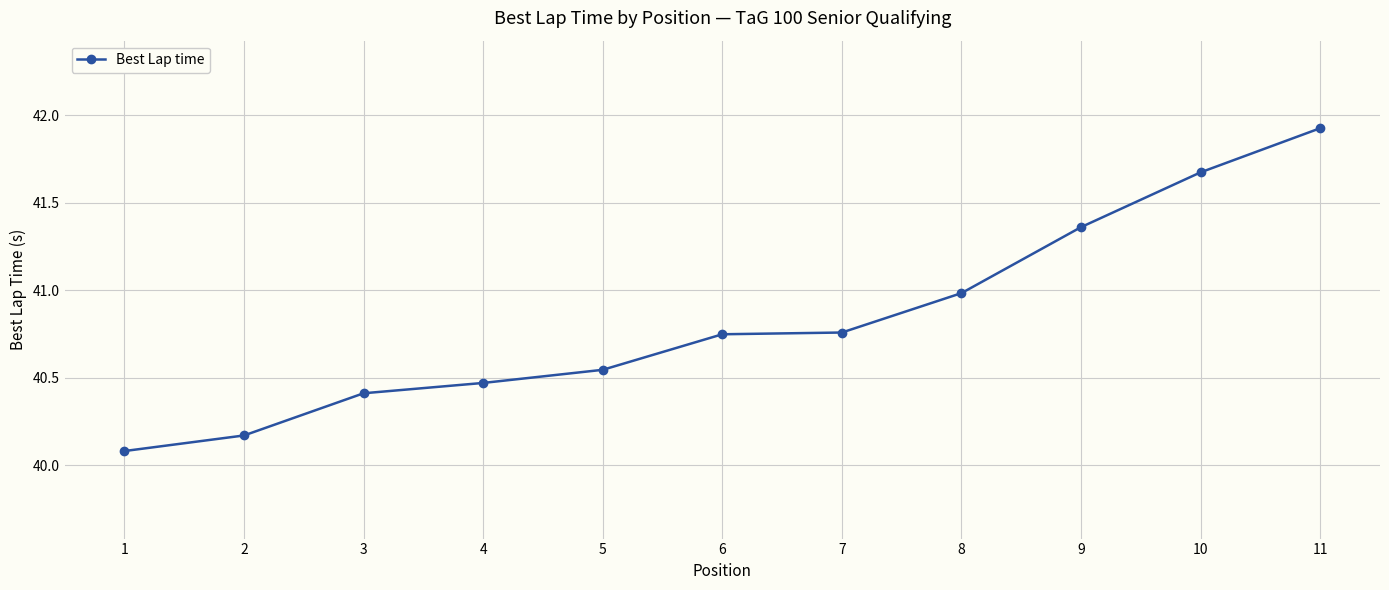

What is the sum of the values at 6 and 8?

81.7